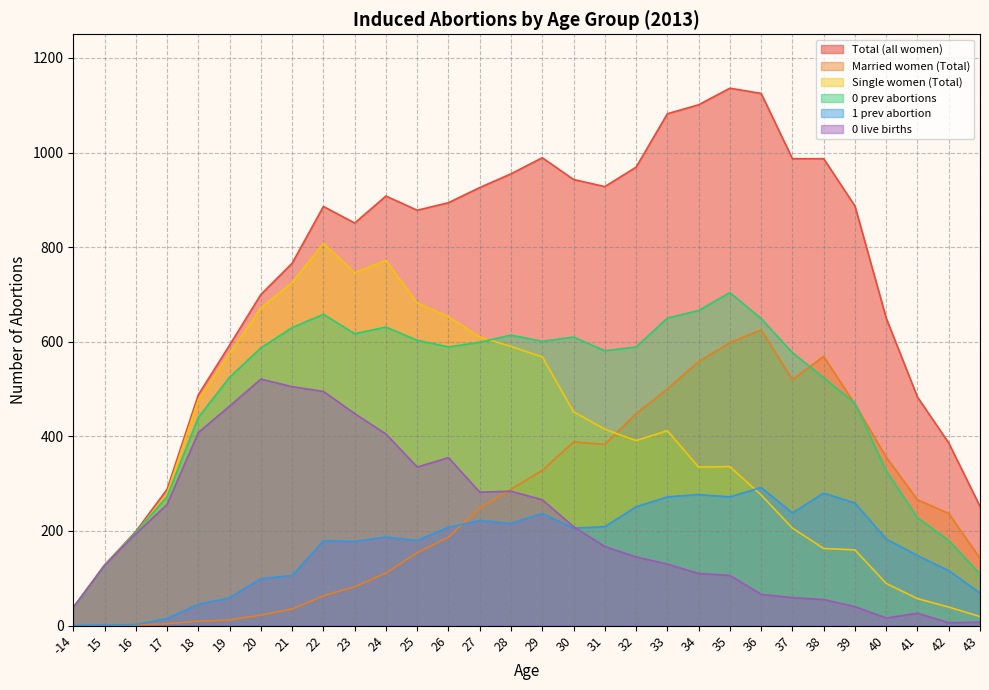

What is the difference between the 0 live births values at 20 and 26?

166